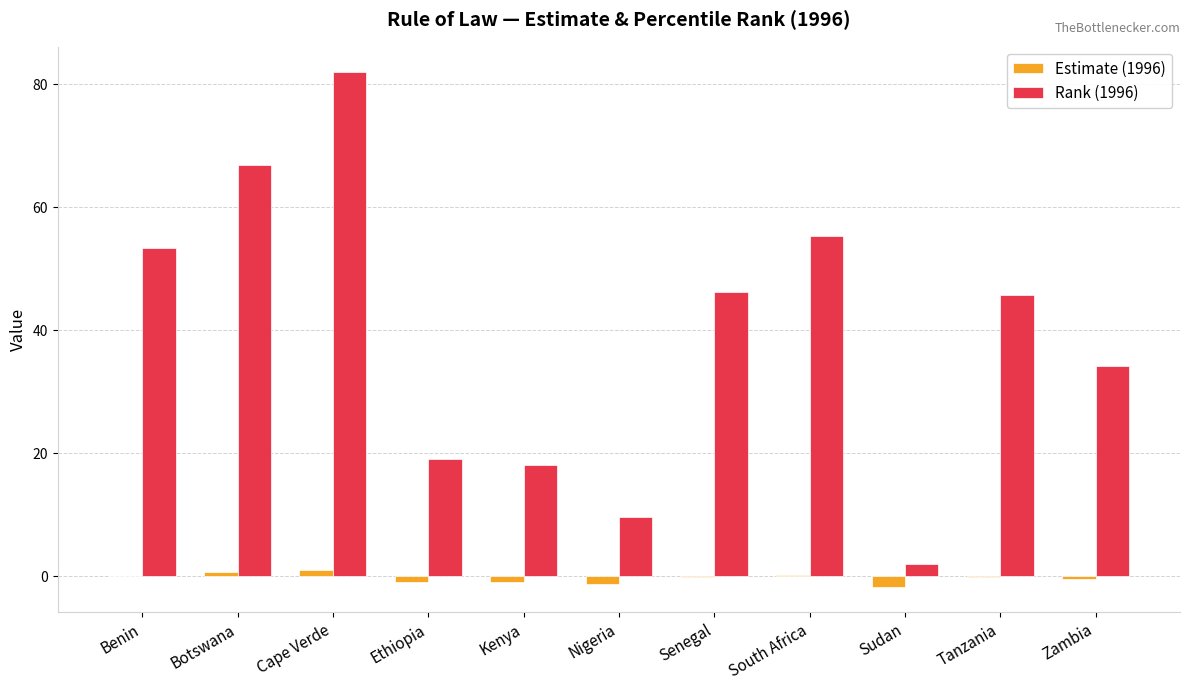

What are all the series names shown in the legend?

Estimate (1996), Rank (1996)